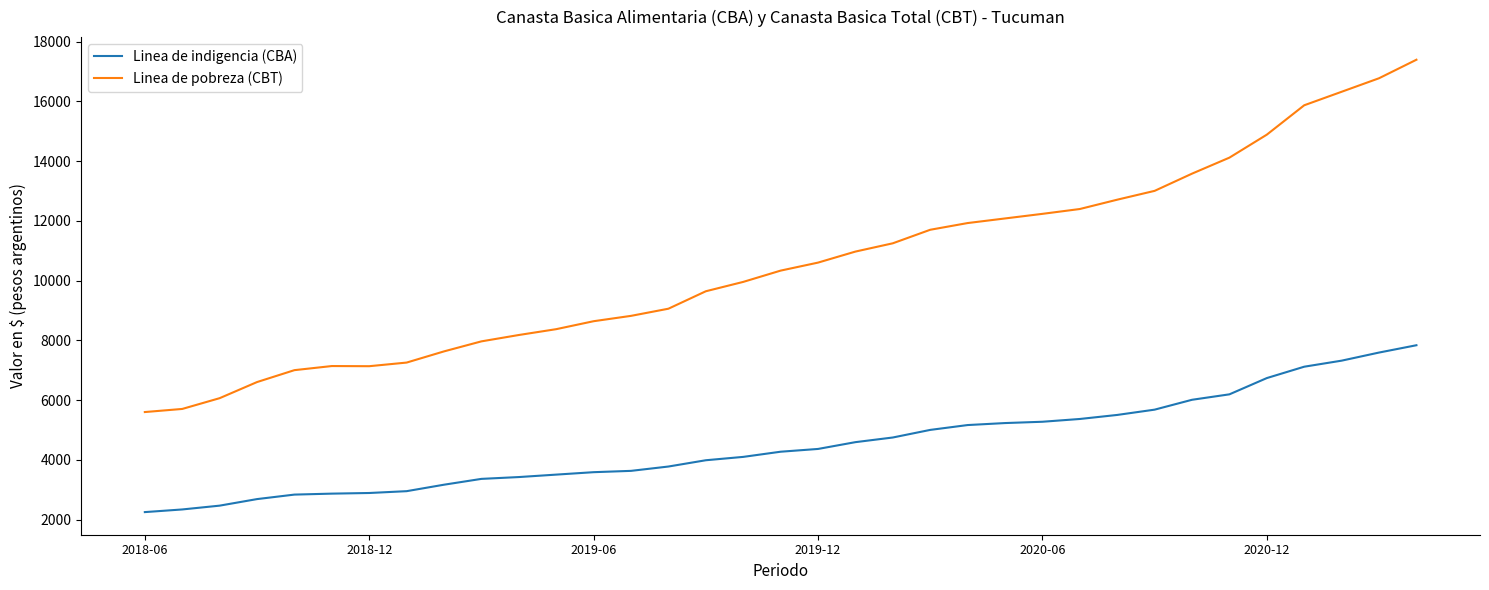

True or false: Linea de pobreza (CBT) and Linea de indigencia (CBA) intersect in this chart.

False